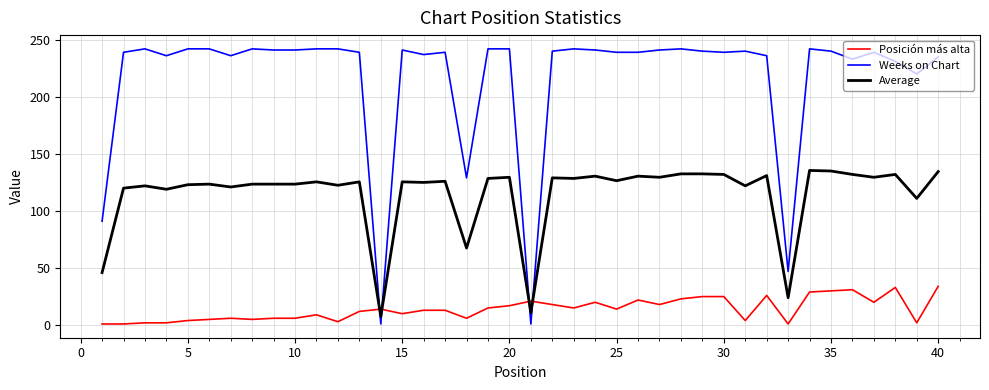

Rank the series by their average value, from lowest to highest.

Posición más alta, Average, Weeks on Chart